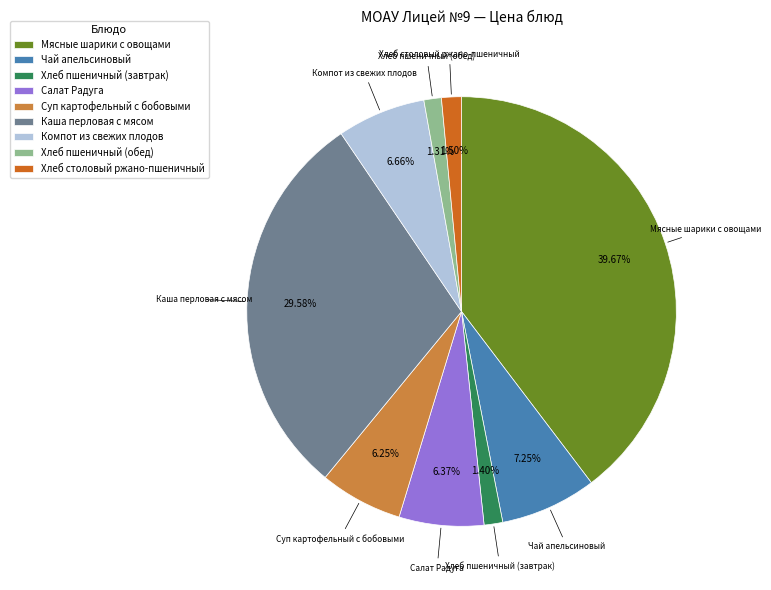

Between Чай апельсиновый and Хлеб пшеничный (обед), which is larger?

Чай апельсиновый